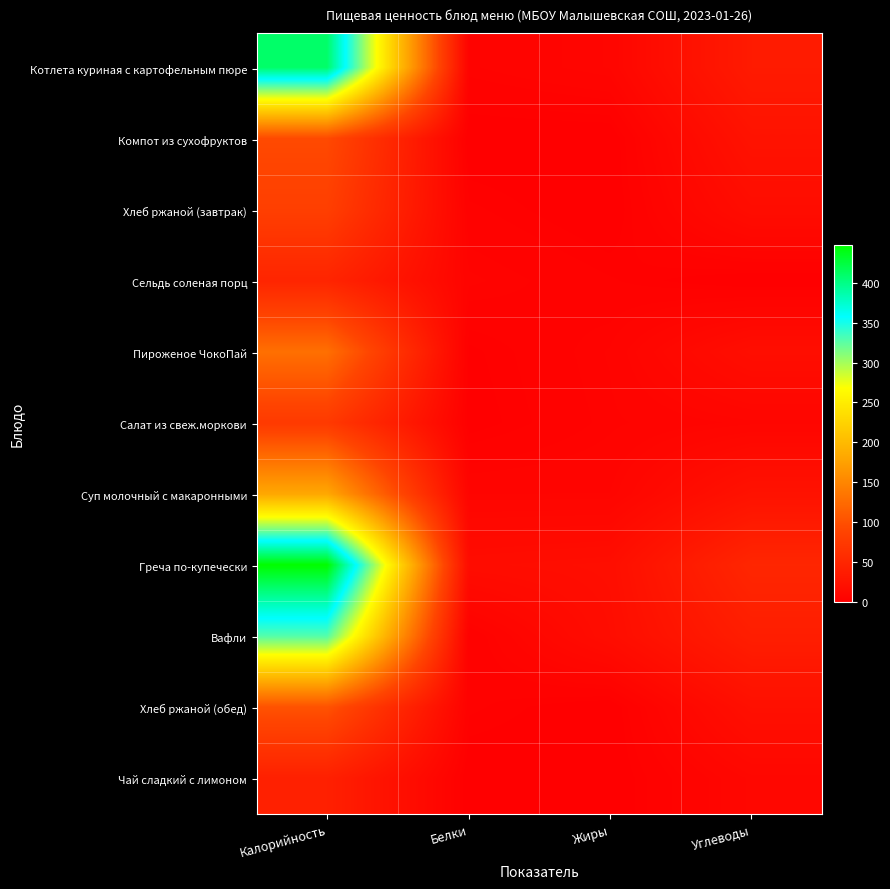

Reading left to right, list all the values displayed in this chart.

Котлета куриная с картофельным пюре: Калорийность=410.0	Белки=5.0	Жиры=8.0	Углеводы=35.0
Компот из сухофруктов: Калорийность=94.2	Белки=0.0	Жиры=0.0	Углеводы=24.8
Хлеб ржаной (завтрак): Калорийность=82.0	Белки=3.0	Жиры=0.0	Углеводы=17.0
Сельдь соленая порц: Калорийность=48.0	Белки=5.6	Жиры=2.8	Углеводы=0.0
Пироженое ЧокоПай: Калорийность=129.0	Белки=1.3	Жиры=5.4	Углеводы=18.9
Салат из свеж.моркови: Калорийность=75.0	Белки=0.8	Жиры=4.9	Углеводы=7.5
Суп молочный с макаронными: Калорийность=182.0	Белки=7.0	Жиры=7.0	Углеводы=24.0
Греча по-купечески: Калорийность=447.0	Белки=16.9	Жиры=18.9	Углеводы=49.9
Вафли: Калорийность=328.0	Белки=2.5	Жиры=17.4	Углеводы=39.0
Хлеб ржаной (обед): Калорийность=102.0	Белки=3.0	Жиры=0.0	Углеводы=21.0
Чай сладкий с лимоном: Калорийность=42.0	Белки=0.0	Жиры=0.0	Углеводы=10.0